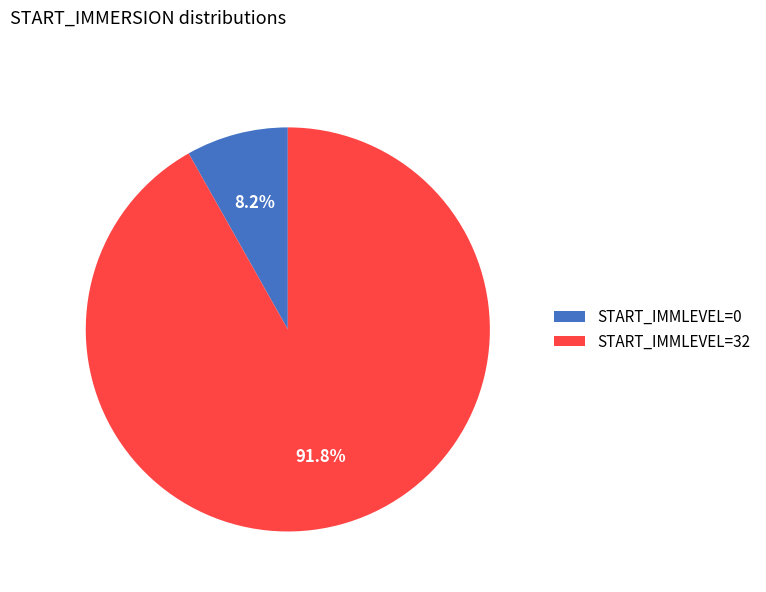

Combined, do START_IMMLEVEL=32 and START_IMMLEVEL=0 account for over 50%?

Yes